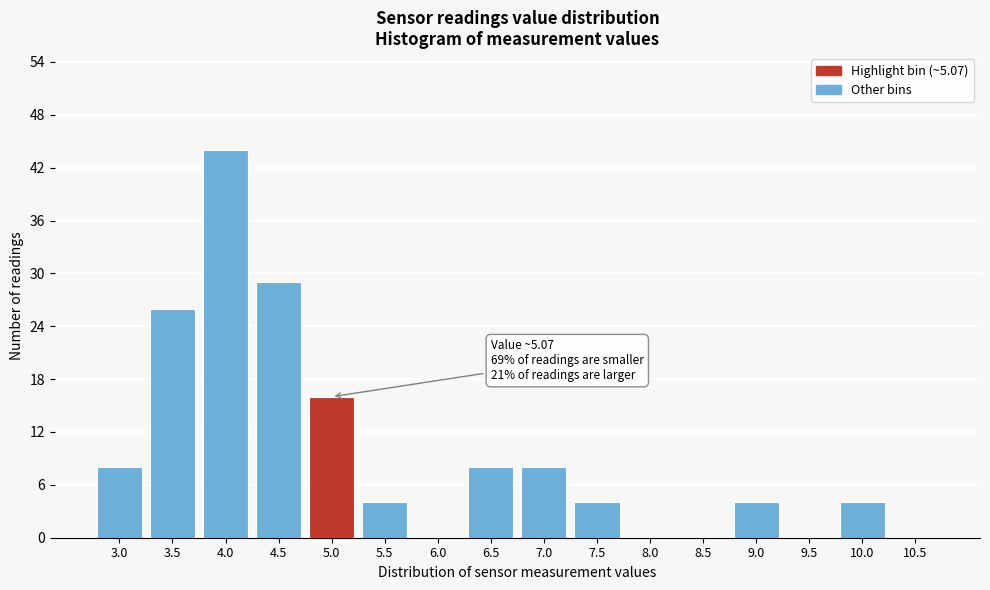

Reading left to right, list all the values displayed in this chart.

3.0=8	3.5=26	4.0=44	4.5=29	5.0=16	5.5=4	6.0=0	6.5=8	7.0=8	7.5=4	8.0=0	8.5=0	9.0=4	9.5=0	10.0=4	10.5=0